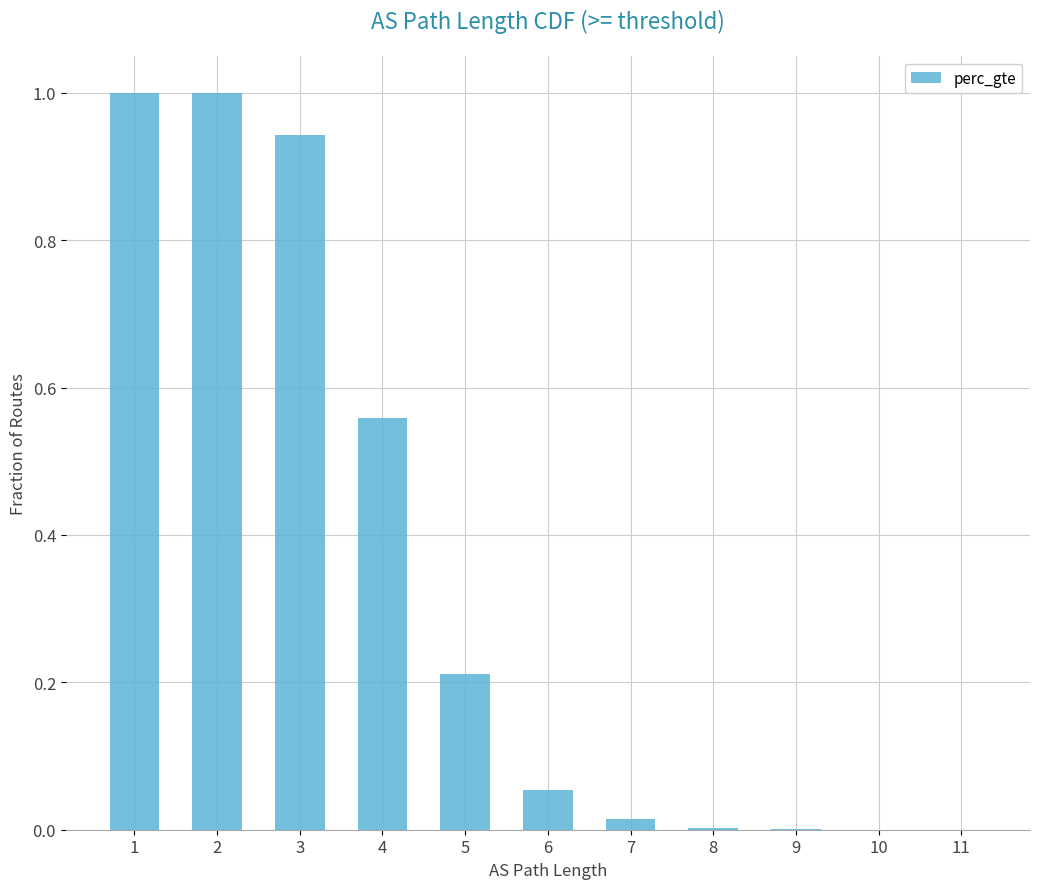

The value at 1 is 1.0. True or false?

True